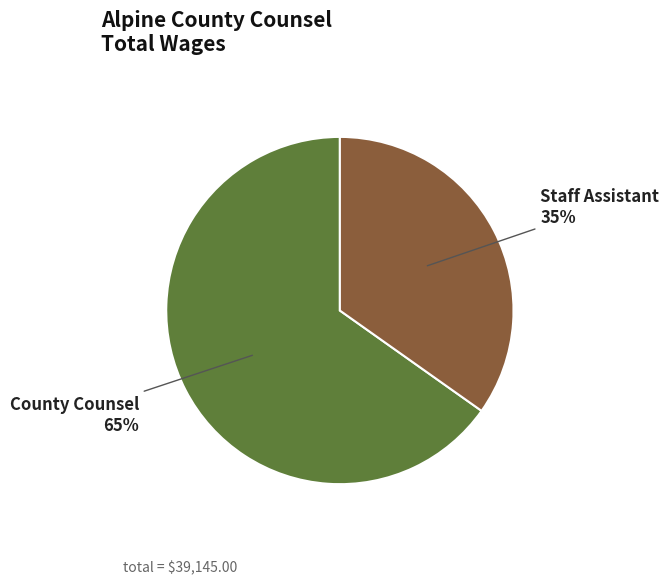

Which category has the smallest portion of the pie?

Staff Assistant